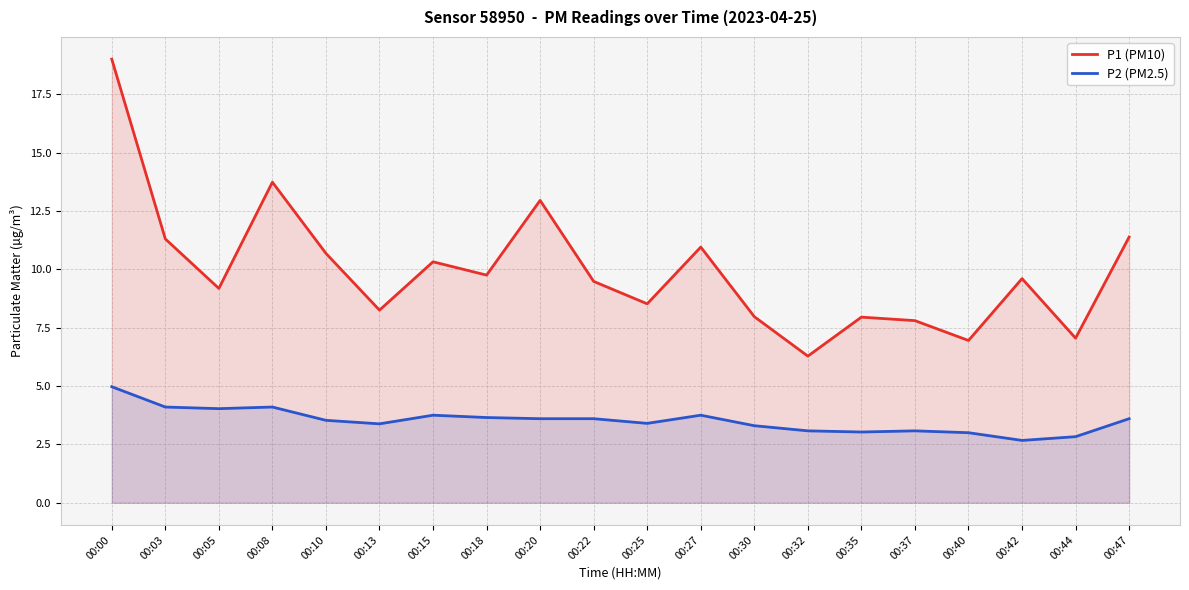

Is it true that P1 (PM10) equals 11.3 at 00:03?

True